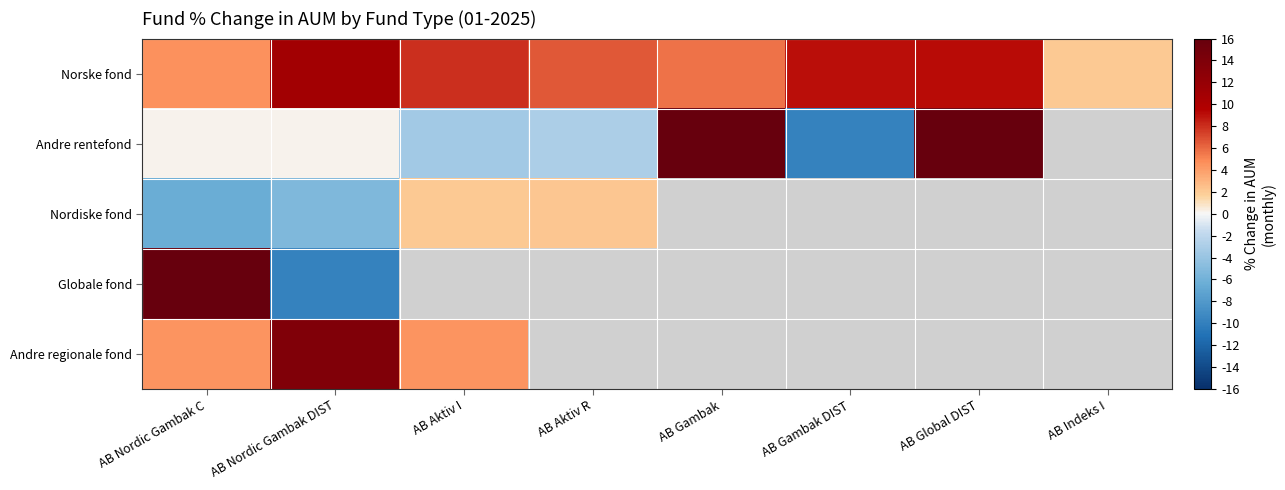

The value of Norske fond at AB Aktiv R is 6.5. True or false?

True